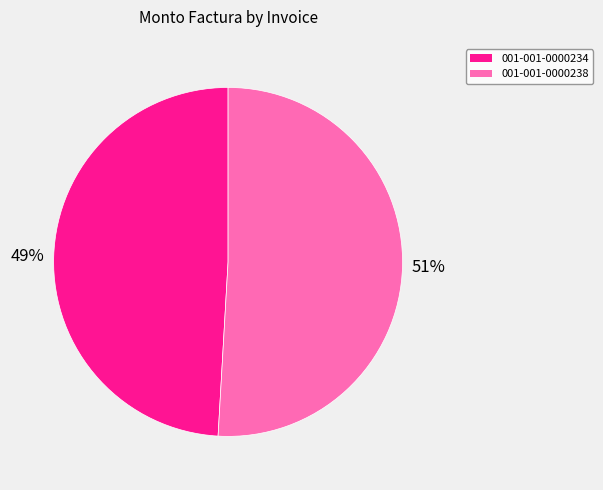

Rank the categories by value from highest to lowest.

001-001-0000238, 001-001-0000234